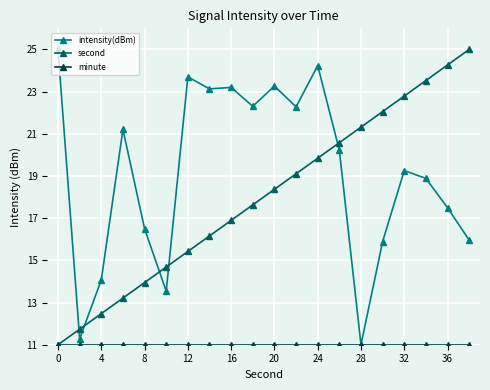

What is the value of the second point at the 19th from the left?

24.3